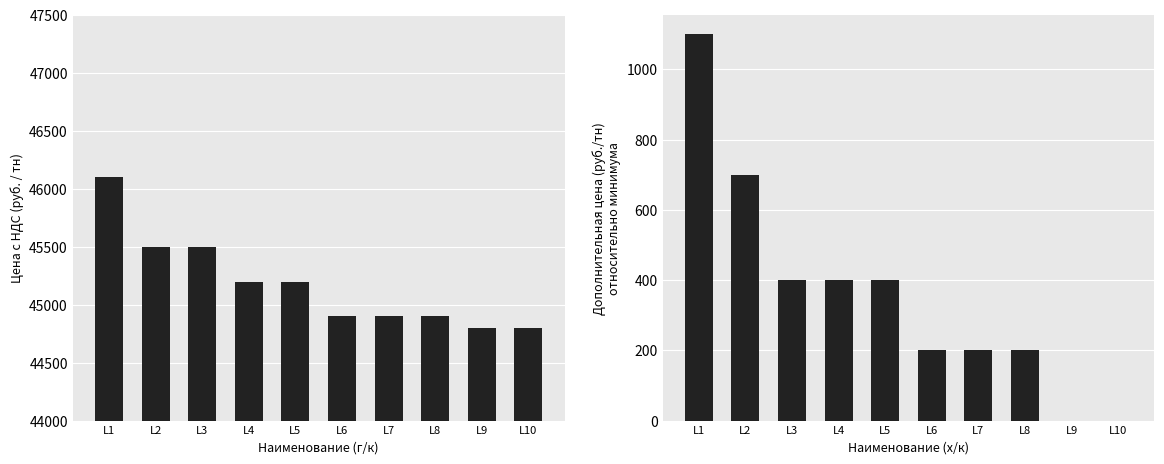

Which series has the widest spread of values?

Цена г/к (руб./тн)